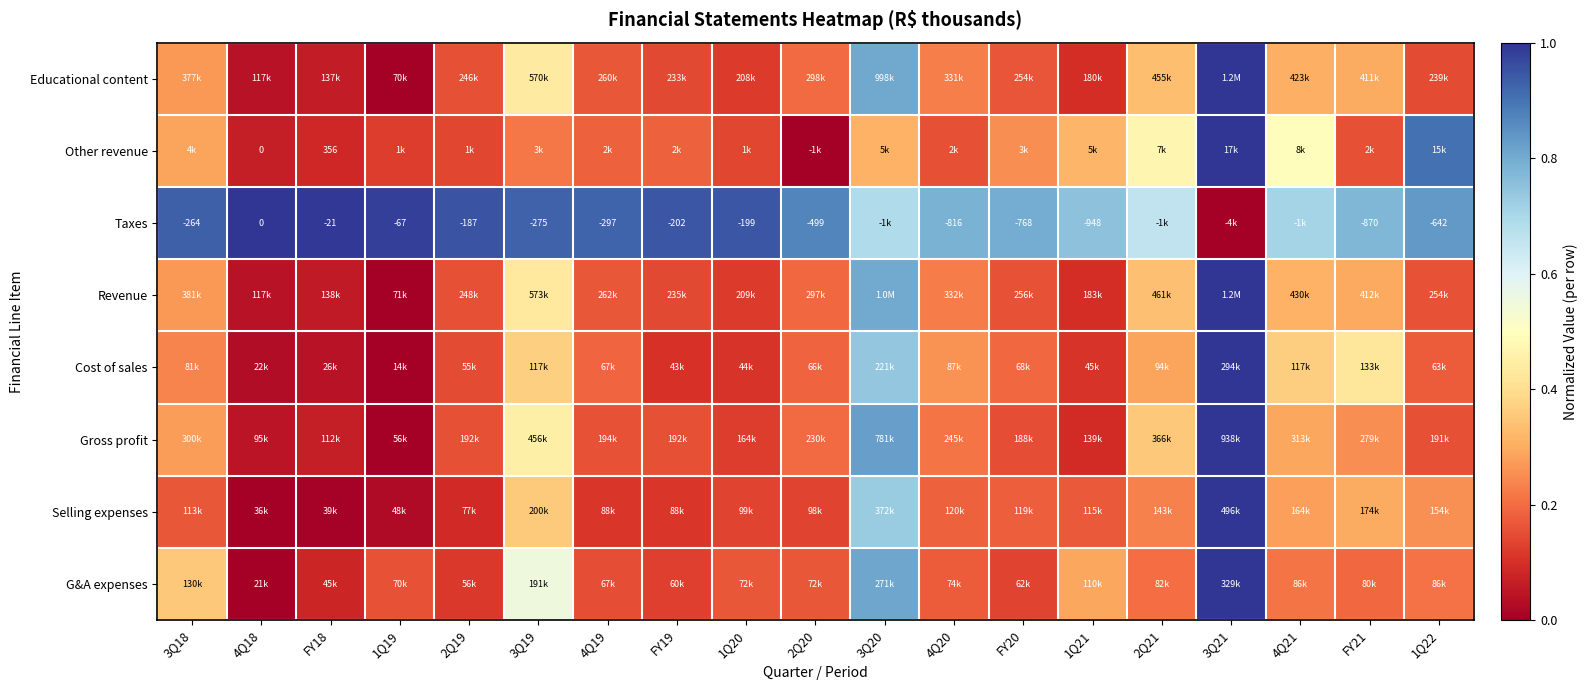

Count the number of data series in this chart.

8